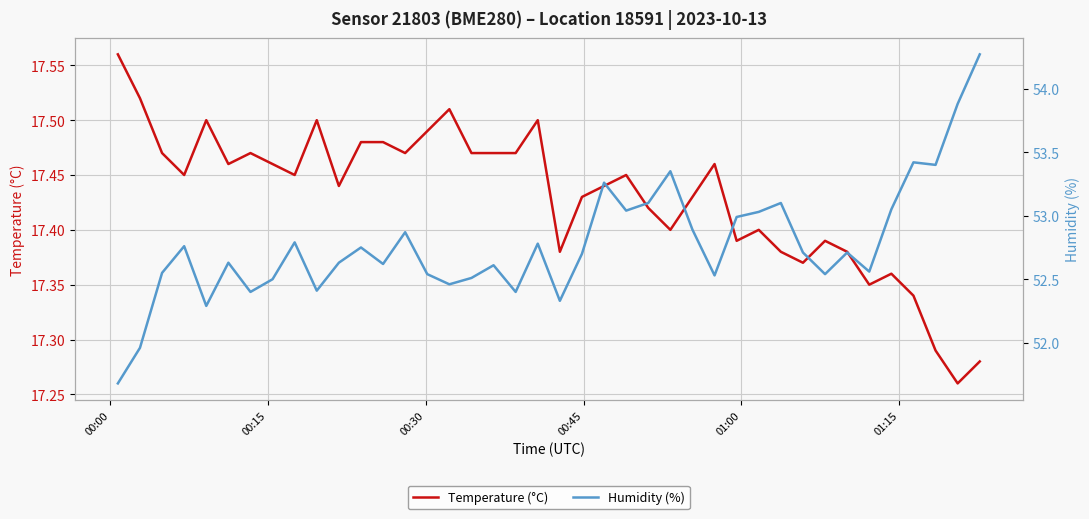

How many data points does each series have?

40